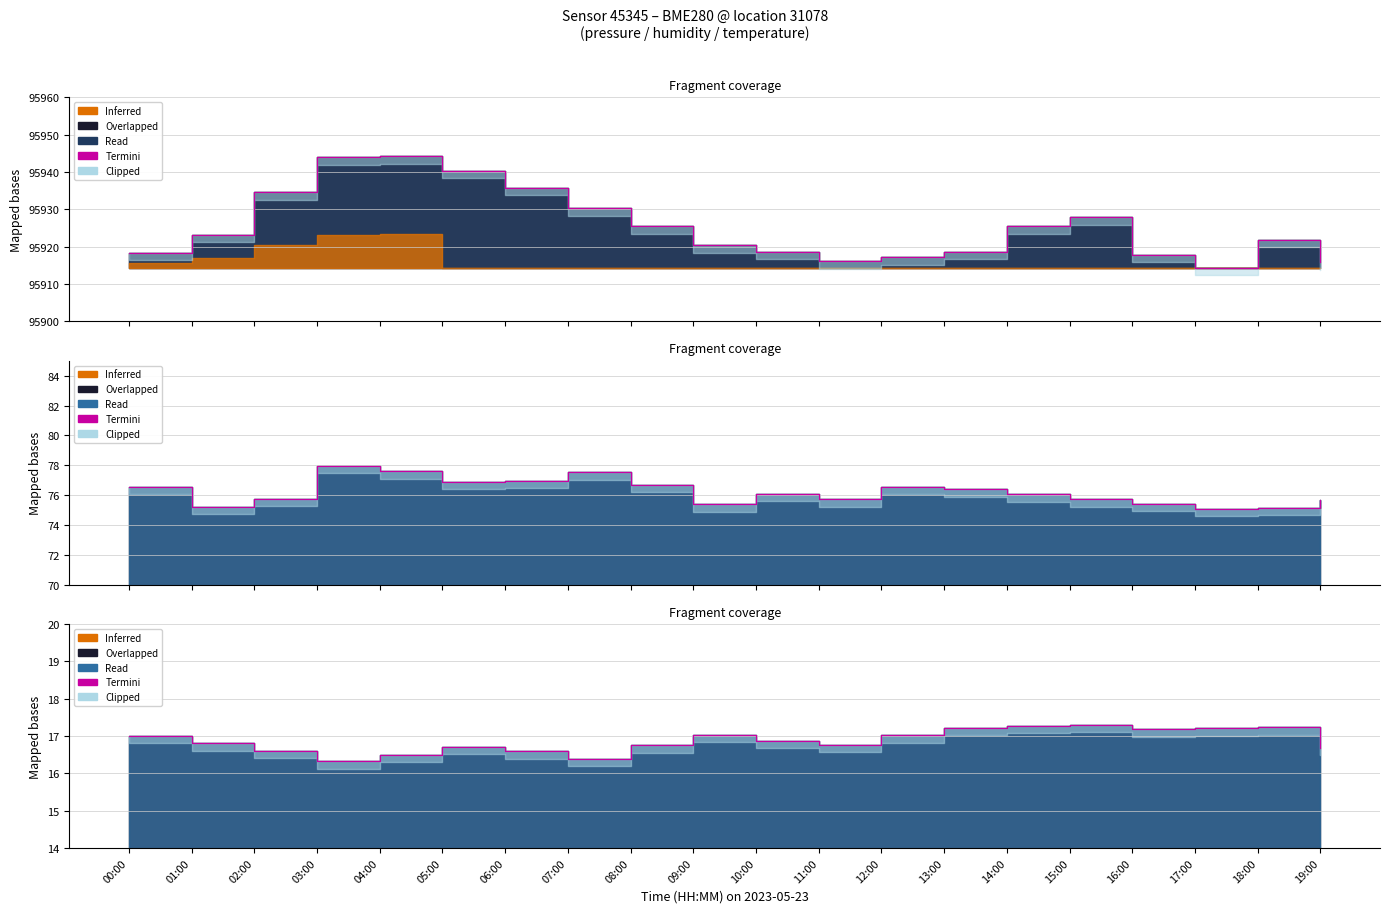

What is the minimum value shown in the chart?

16.3